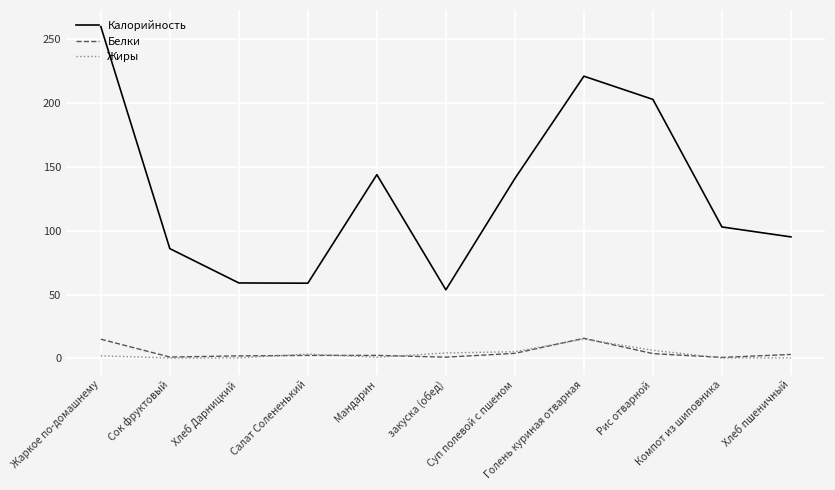

True or false: Калорийность has more than 2 interior local peaks.

False